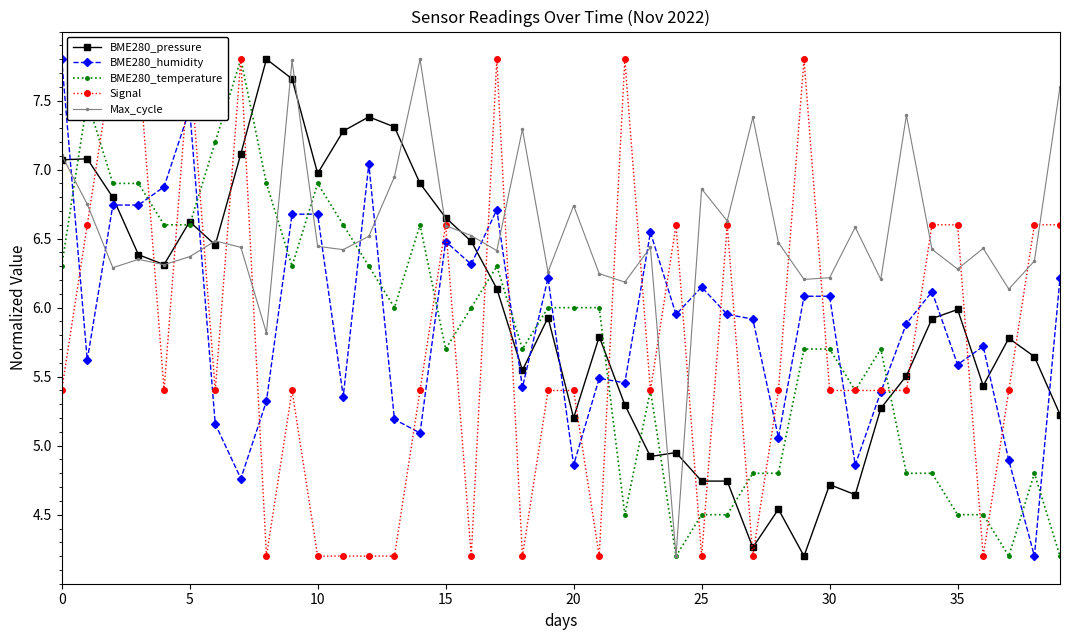

Reading left to right, transcribe all the data shown in this chart.

BME280_pressure: 7.1	7.1	6.8	6.4	6.3	6.6	6.5	7.1	7.8	7.7	7.0	7.3	7.4	7.3	6.9	6.7	6.5	6.1	5.5	5.9	5.2	5.8	5.3	4.9	4.9	4.7	4.7	4.3	4.5	4.2	4.7	4.6	5.3	5.5	5.9	6.0	5.4	5.8	5.6	5.2
BME280_humidity: 7.8	5.6	6.7	6.7	6.9	7.4	5.2	4.8	5.3	6.7	6.7	5.4	7.0	5.2	5.1	6.5	6.3	6.7	5.4	6.2	4.9	5.5	5.5	6.5	6.0	6.1	6.0	5.9	5.1	6.1	6.1	4.9	5.4	5.9	6.1	5.6	5.7	4.9	4.2	6.2
BME280_temperature: 6.3	7.5	6.9	6.9	6.6	6.6	7.2	7.8	6.9	6.3	6.9	6.6	6.3	6.0	6.6	5.7	6.0	6.3	5.7	6.0	6.0	6.0	4.5	5.4	4.2	4.5	4.5	4.8	4.8	5.7	5.7	5.4	5.7	4.8	4.8	4.5	4.5	4.2	4.8	4.2
Signal: 5.4	6.6	7.8	7.8	5.4	7.8	5.4	7.8	4.2	5.4	4.2	4.2	4.2	4.2	5.4	6.6	4.2	7.8	4.2	5.4	5.4	4.2	7.8	5.4	6.6	4.2	6.6	4.2	5.4	7.8	5.4	5.4	5.4	5.4	6.6	6.6	4.2	5.4	6.6	6.6
Max_cycle: 7.1	6.7	6.3	6.3	6.3	6.4	6.5	6.4	5.8	7.8	6.4	6.4	6.5	6.9	7.8	6.6	6.5	6.4	7.3	6.3	6.7	6.2	6.2	6.4	4.2	6.9	6.6	7.4	6.5	6.2	6.2	6.6	6.2	7.4	6.4	6.3	6.4	6.1	6.3	7.6